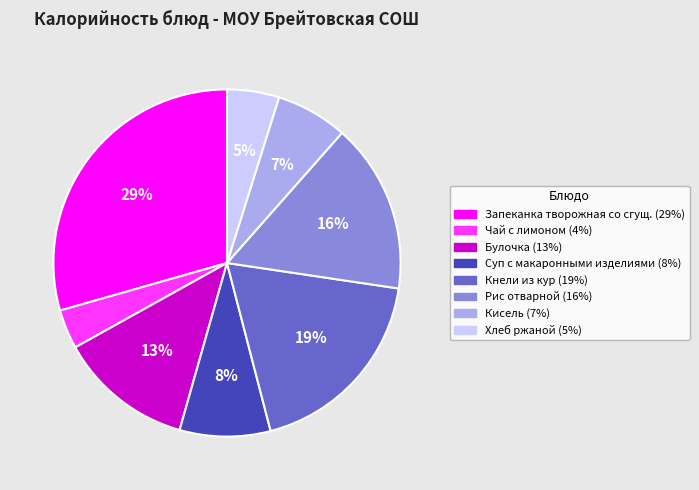

Is the sum of Булочка and Чай с лимоном greater than half?

No